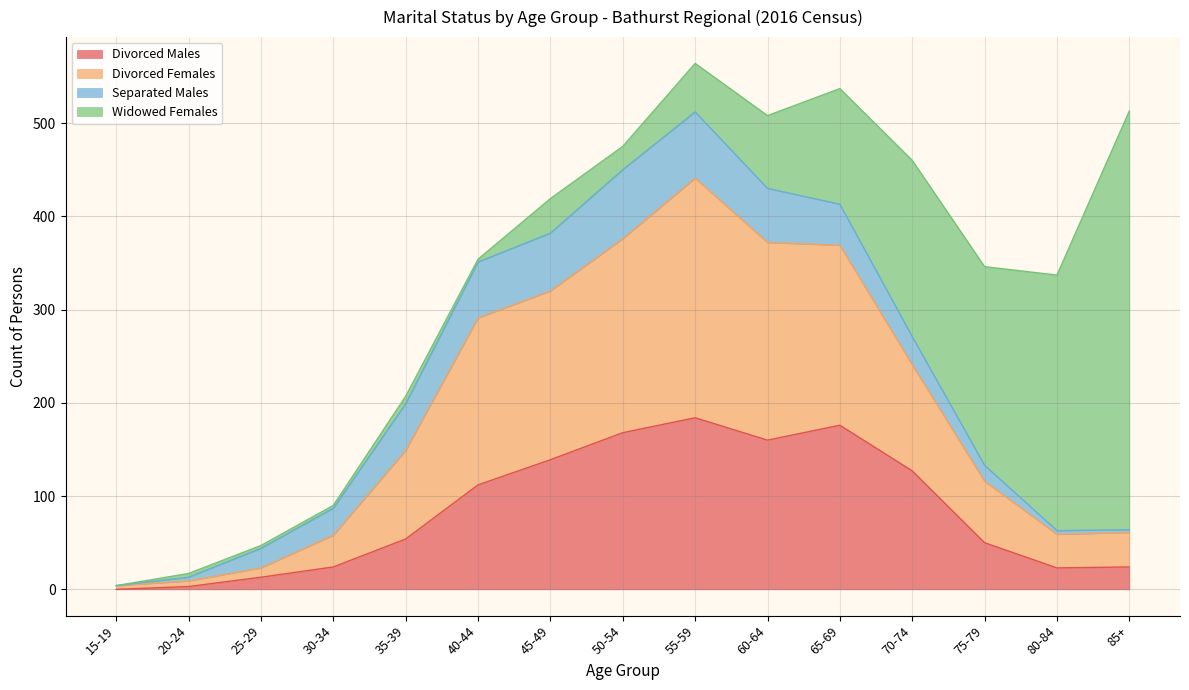

The Divorced Males series shows 294 at 50-54. True or false?

False